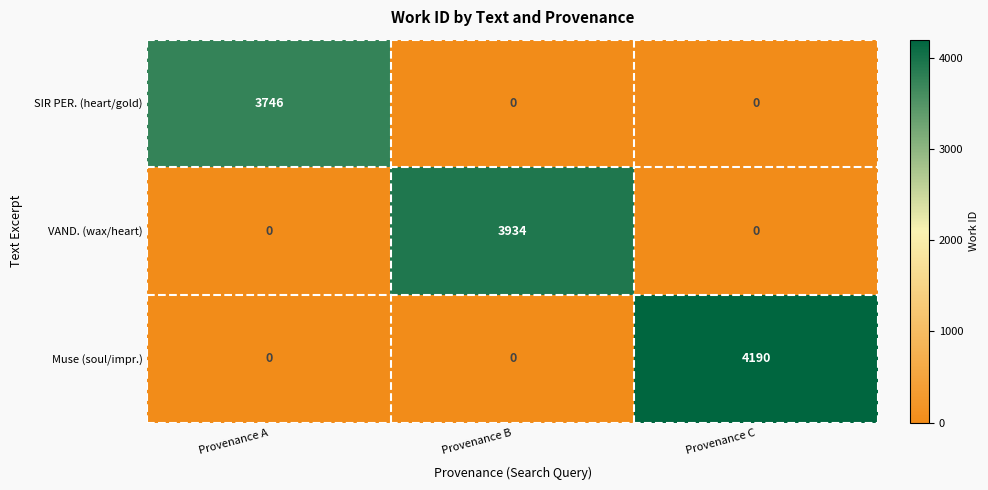

Which category has the highest value across all series?

Provenance C